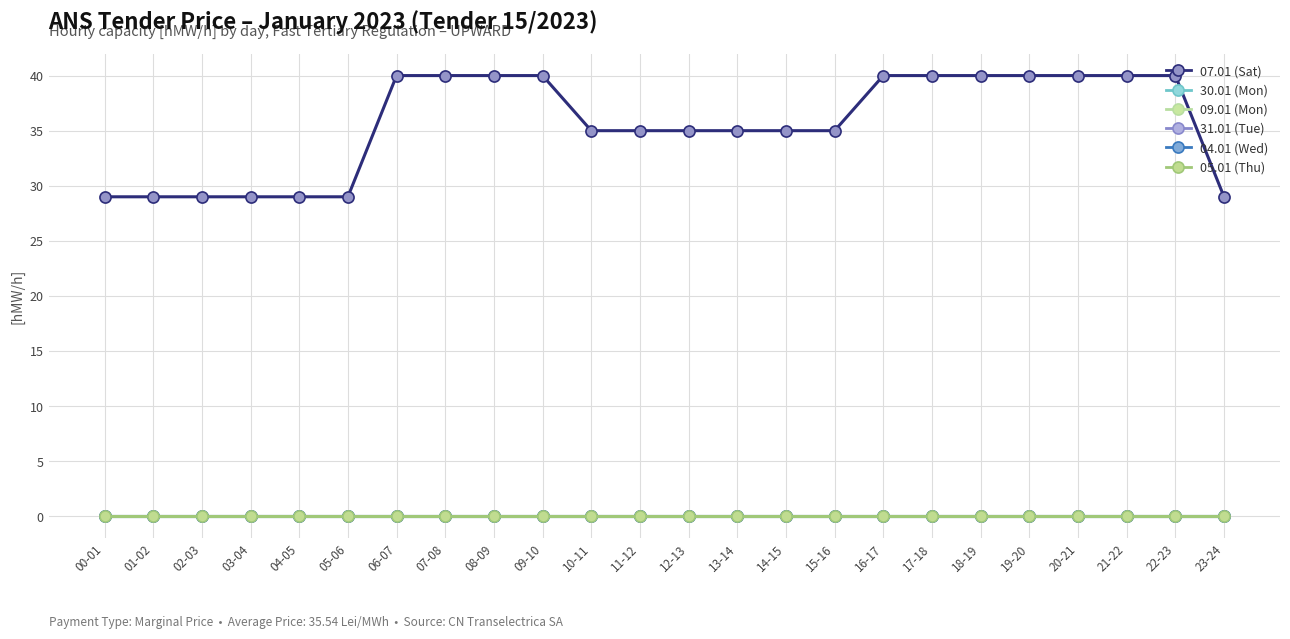

Which label corresponds to the smallest value in the chart?

00-01